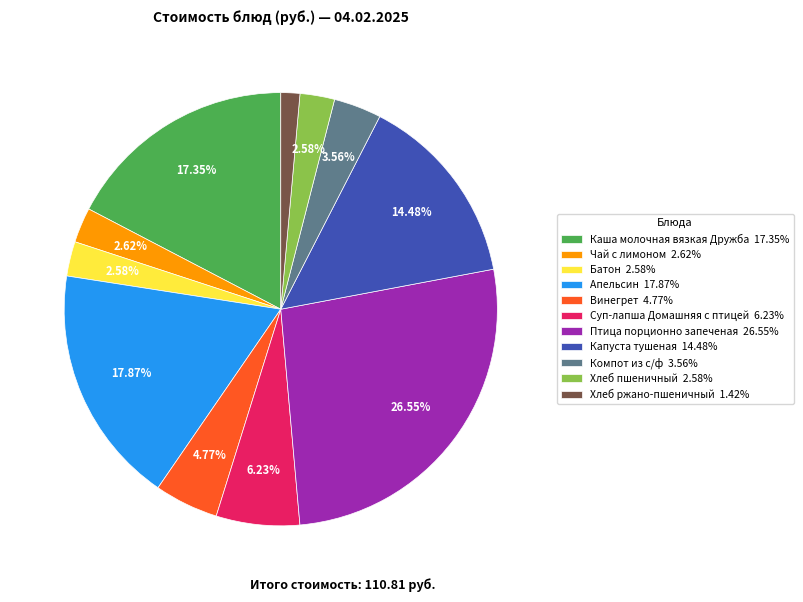

True or false: Суп-лапша Домашняя с птицей accounts for 17% of the total.

False